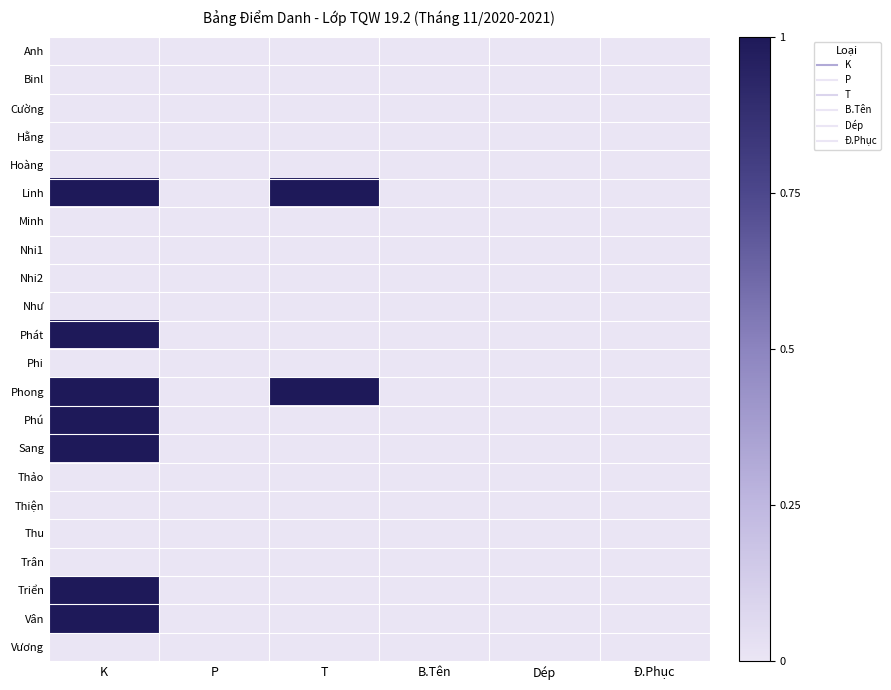

At Dép, list the series in order from largest to smallest.

Anh, Binl, Cường, Hằng, Hoàng, Linh, Minh, Nhi1, Nhi2, Như, Phát, Phi, Phong, Phú, Sang, Thảo, Thiện, Thu, Trân, Triển, Vân, Vương